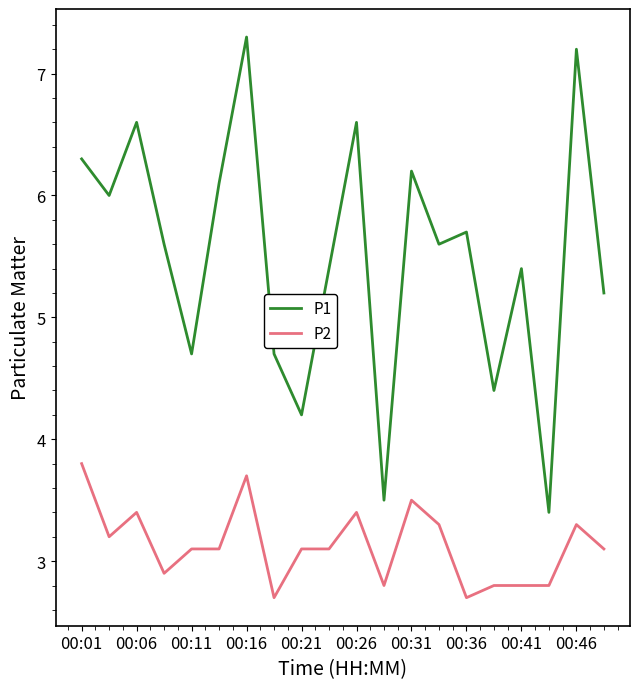

Which series has the largest range (max minus min)?

P1